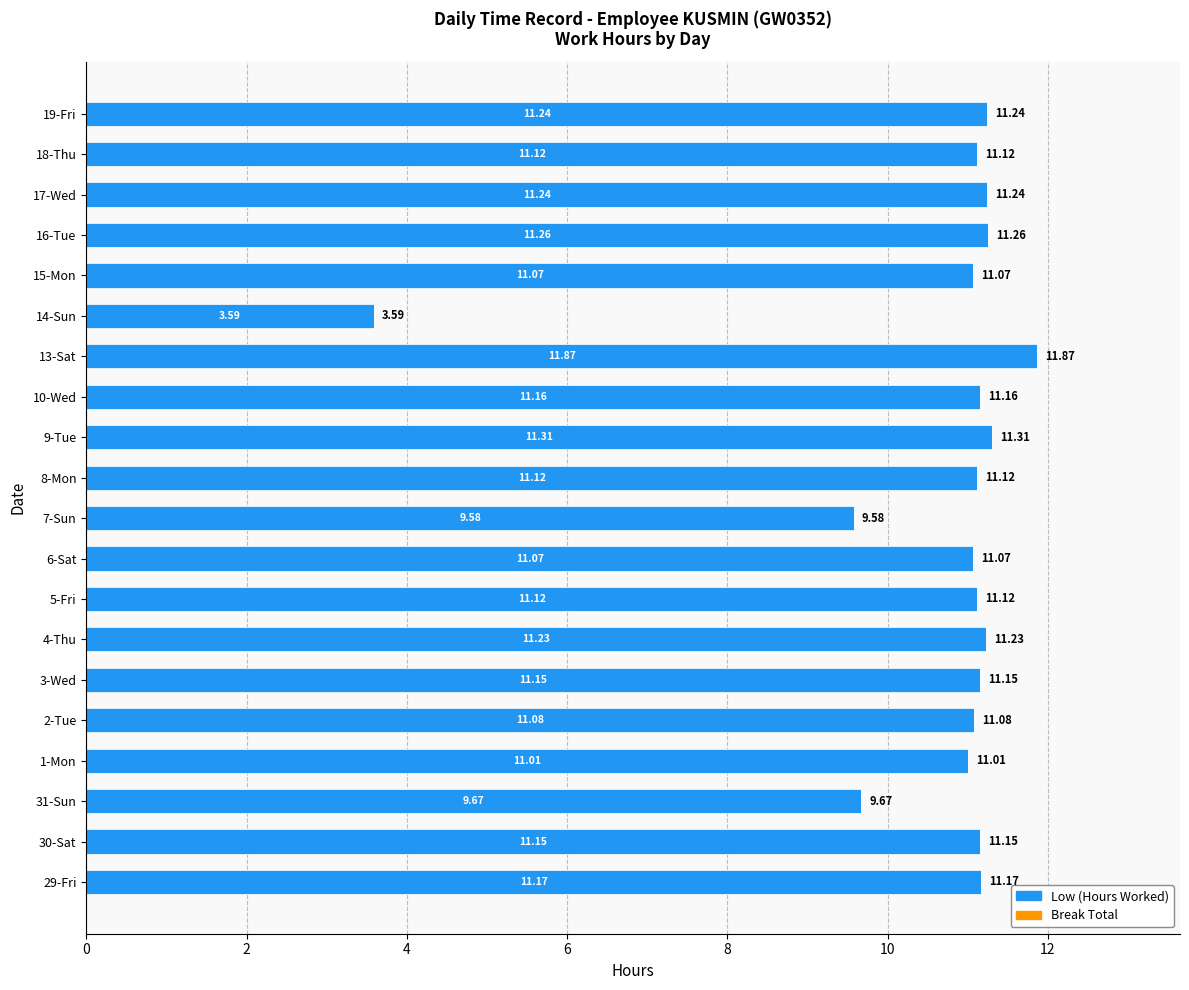

What is the difference between the maximum and second lowest values?

2.3